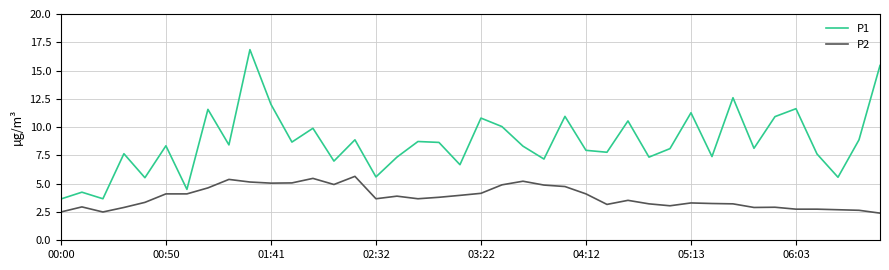

Which series has the largest total across all categories?

P1